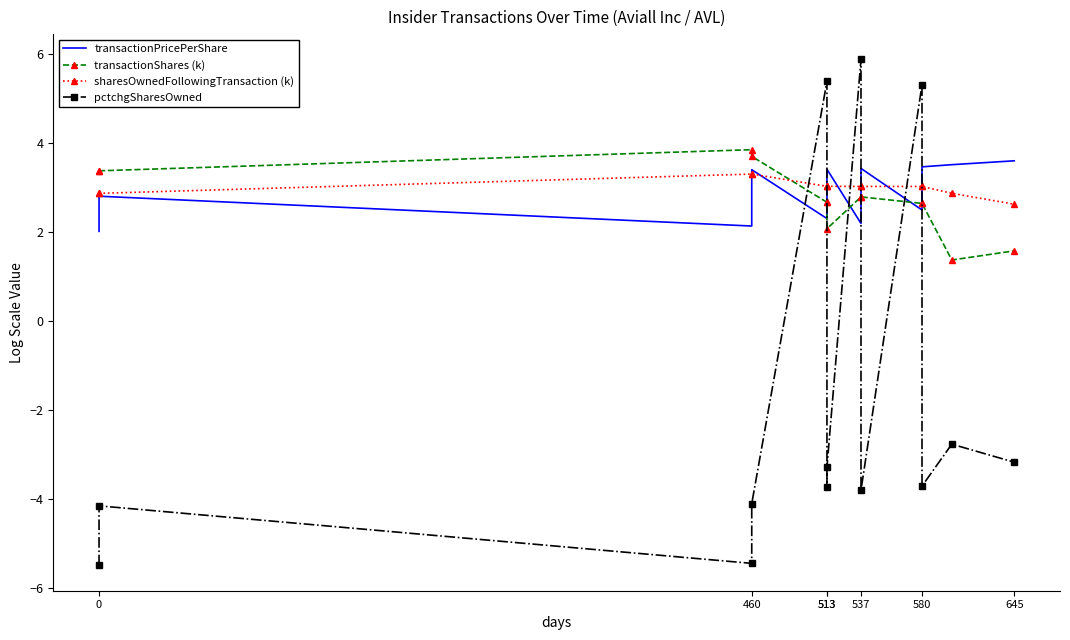

Rank the series at 580 from highest to lowest value.

pctchgSharesOwned, sharesOwnedFollowingTransaction (k), transactionShares (k), transactionPricePerShare